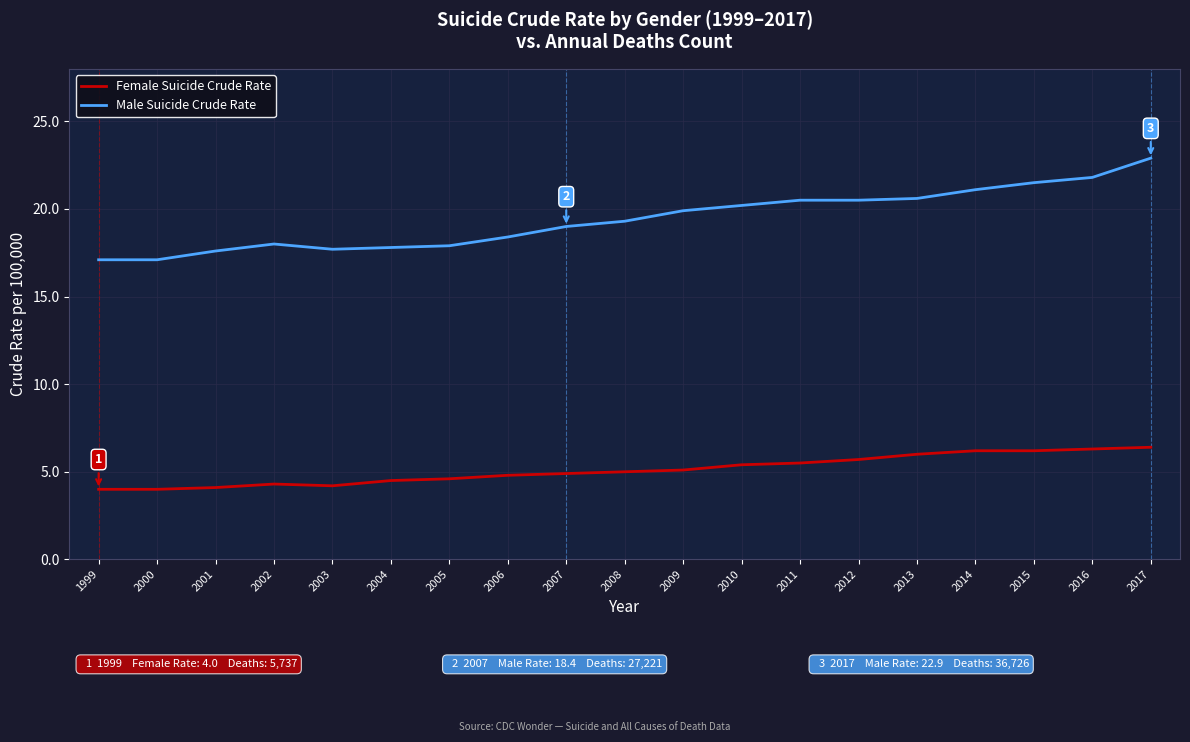

What is the difference between the maximum and minimum values in the Female Suicide Crude Rate series?

2.4